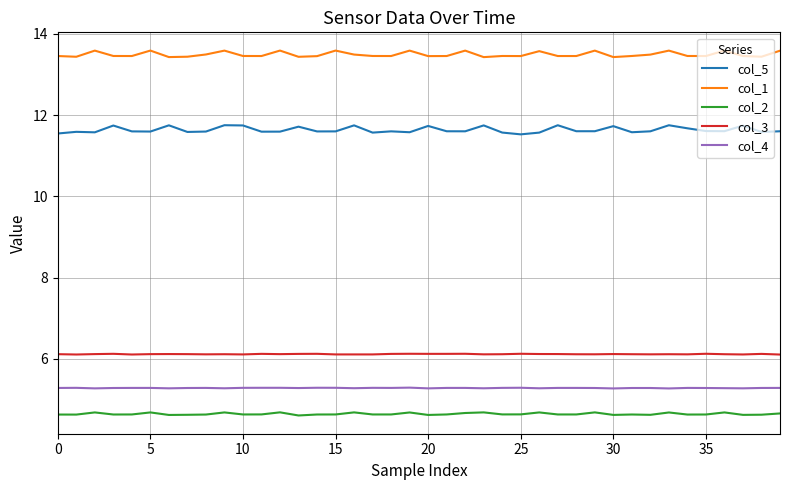

What is the highest value of the col_2 series?

4.7